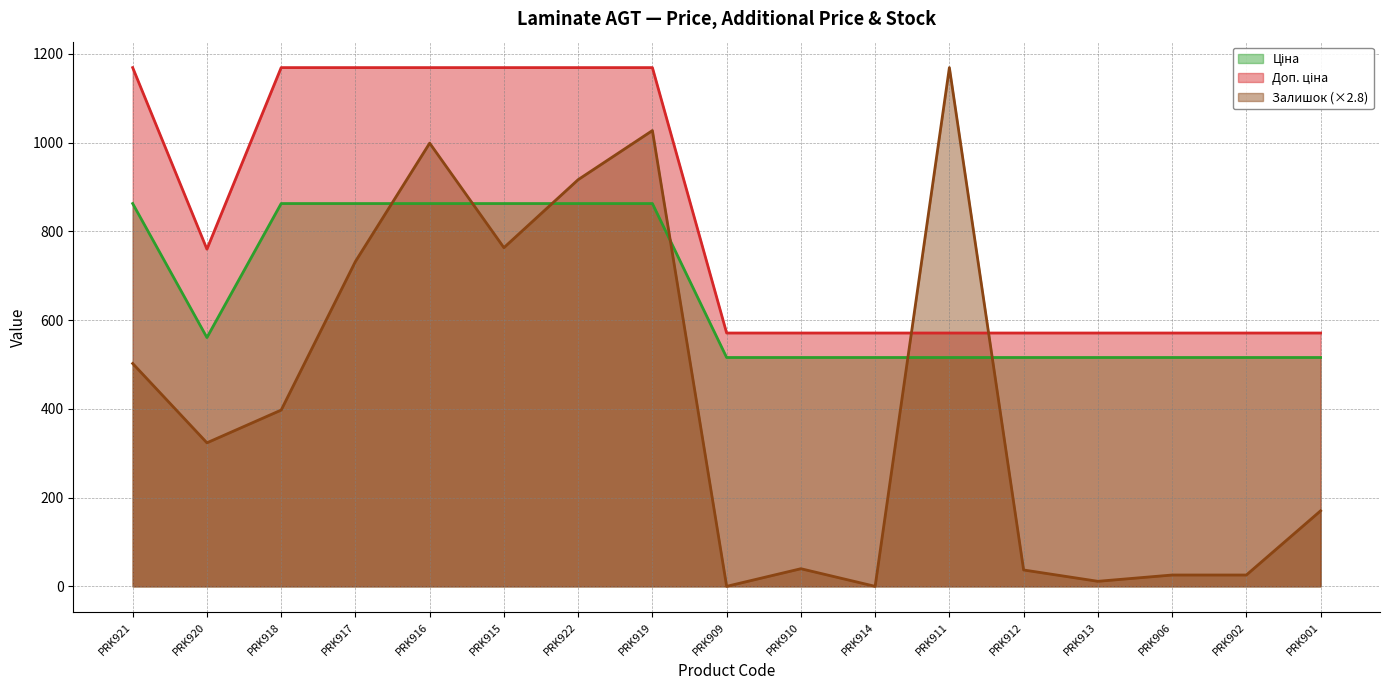

Does the chart display data point markers on the line(s)?

No